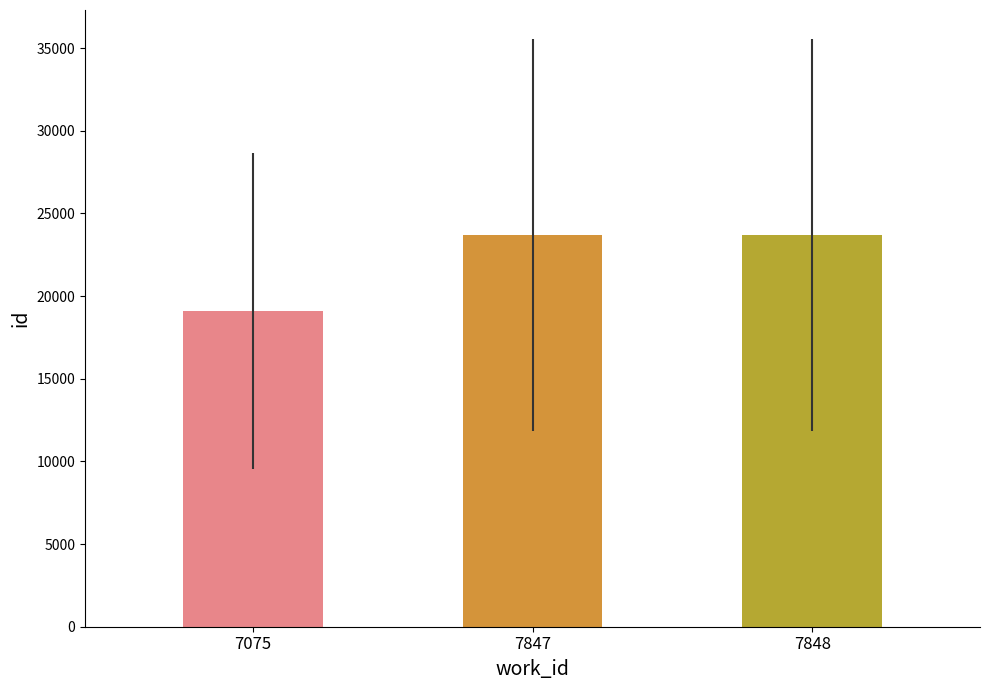

What is the value of the 1st bar from the left?

19109